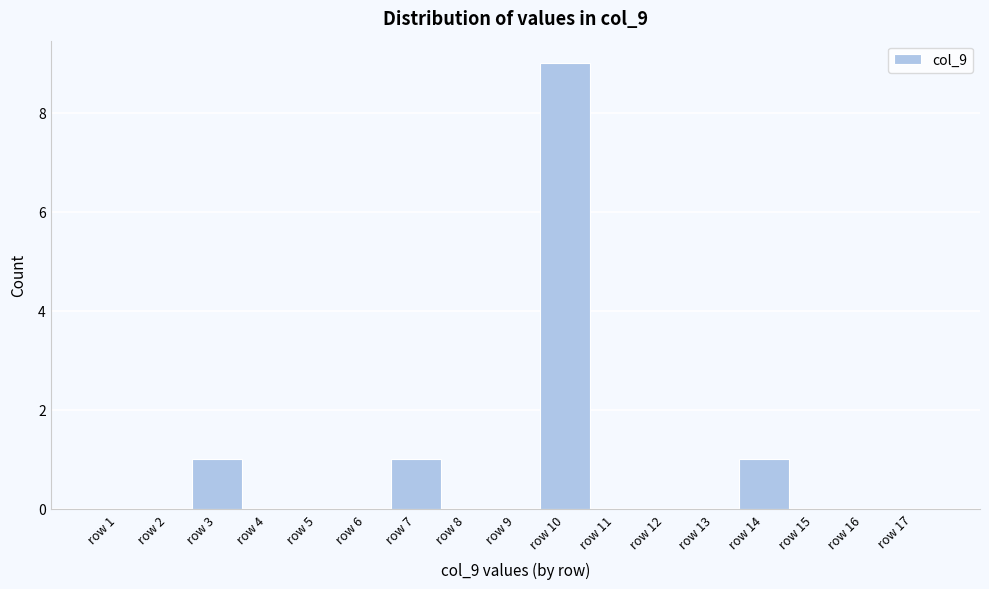

What is the height of the bar covering 2.5 to 3.5 on the x-axis? The values are not printed on the chart, so give them approximately, as read against the axis.

1